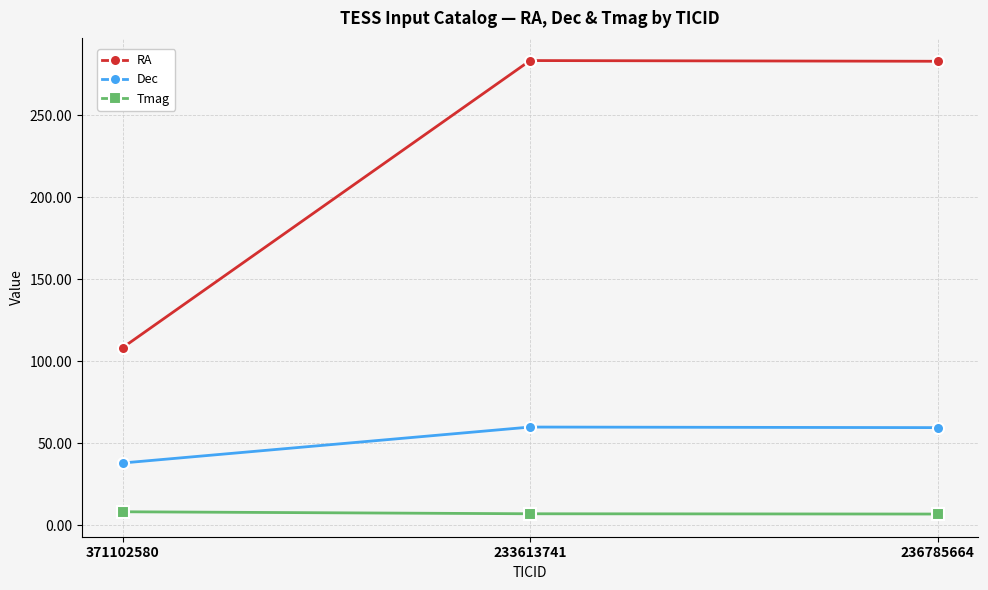

Rank the series by their maximum value, from lowest to highest.

Tmag, Dec, RA